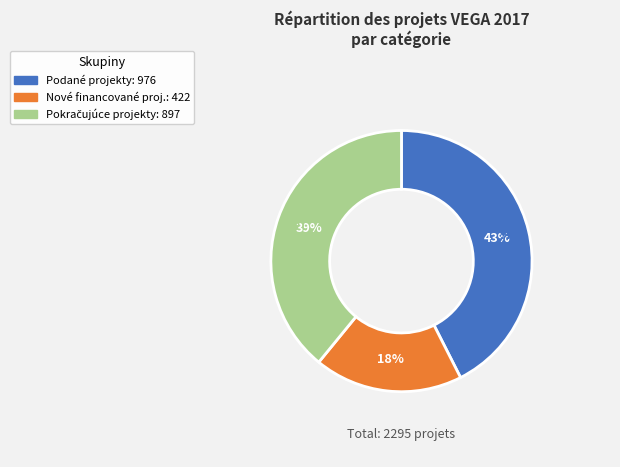

How many segments does this pie chart have?

3